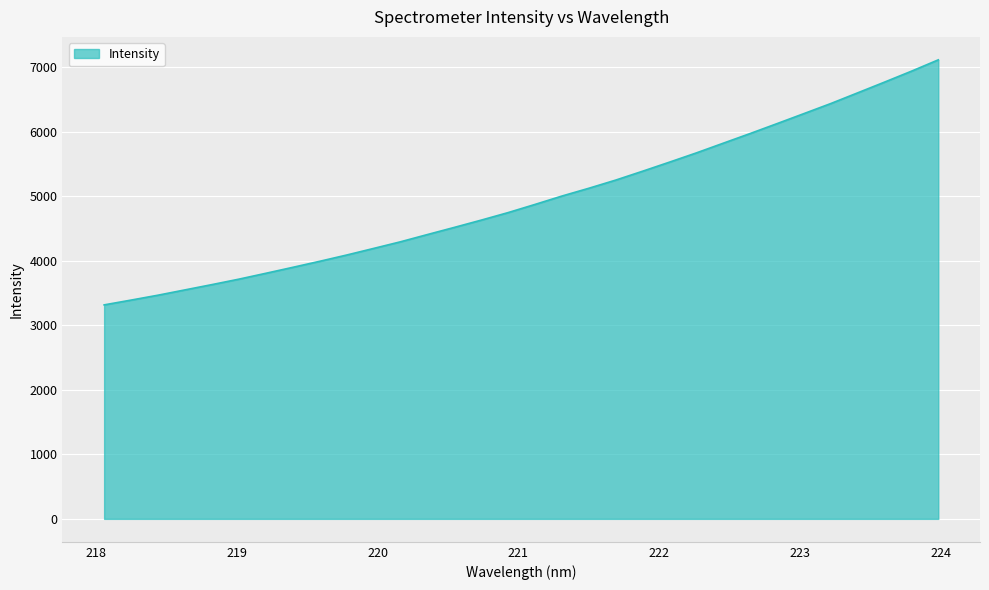

What is the maximum value shown in the chart?

7111.1